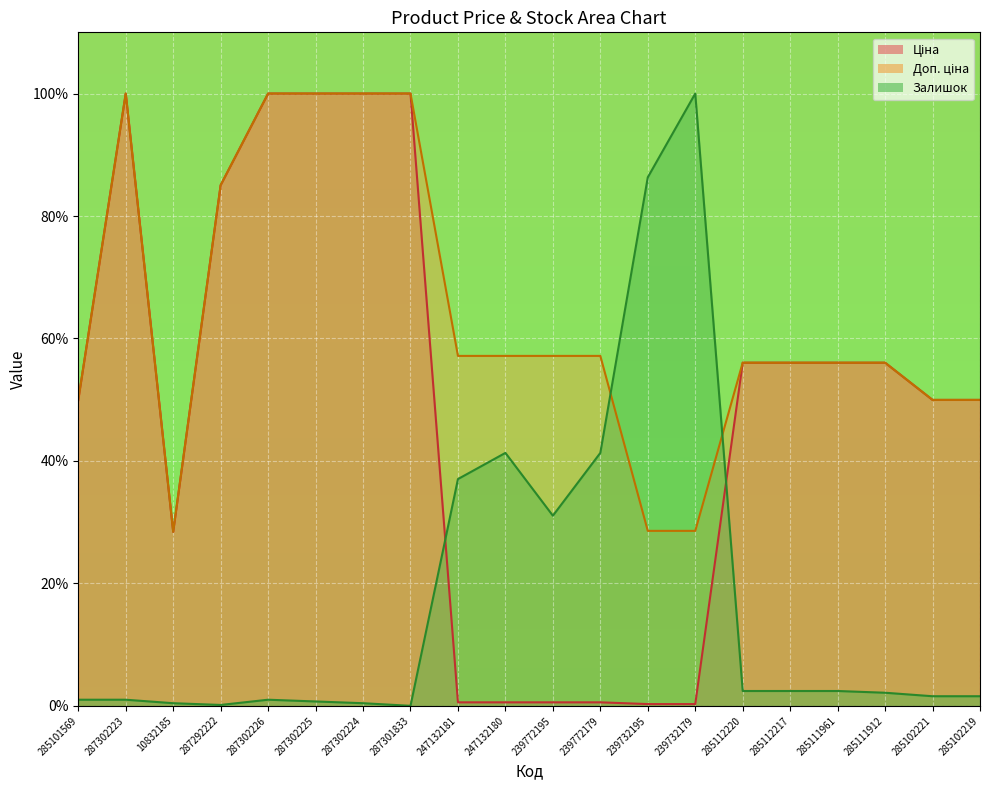

True or false: Ціна and Доп. ціна cross at least once.

False